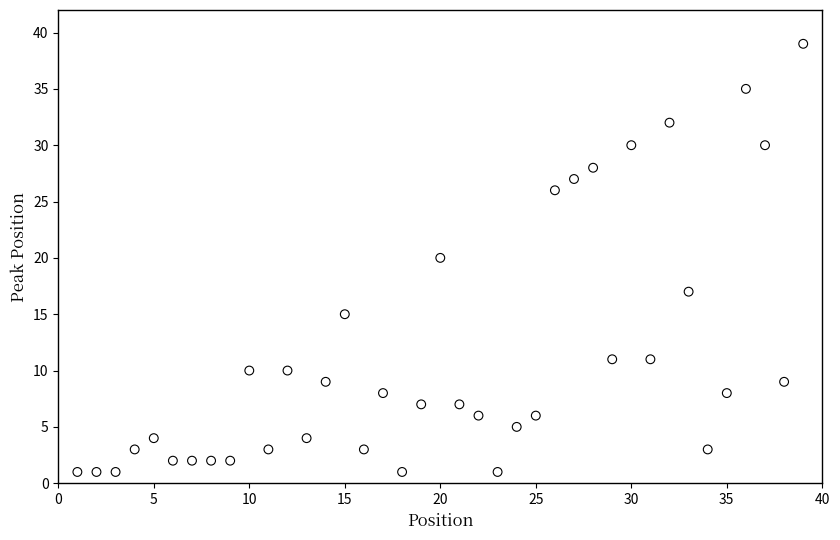

What is the range of X values (max minus min)?

38